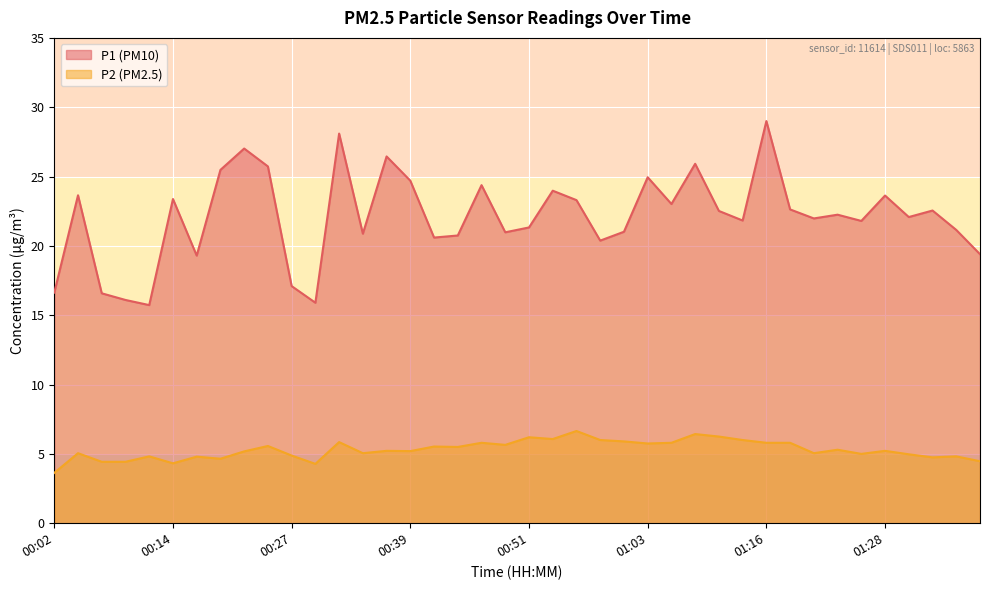

Reading left to right, what are all the values shown in this chart?

P1: 16.6	23.6	16.6	16.1	15.7	23.4	19.3	25.5	27.0	25.7	17.1	15.9	28.1	20.9	26.4	24.7	20.6	20.8	24.4	21.0	21.3	24.0	23.3	20.4	21.0	24.9	23.0	25.9	22.5	21.8	29.0	22.6	22.0	22.2	21.8	23.6	22.1	22.6	21.1	19.4
P2: 3.6	5.0	4.4	4.4	4.8	4.3	4.8	4.7	5.2	5.6	4.9	4.3	5.8	5.0	5.2	5.2	5.5	5.5	5.8	5.7	6.2	6.1	6.7	6.0	5.9	5.8	5.8	6.4	6.2	6.0	5.8	5.8	5.0	5.3	5.0	5.2	5.0	4.8	4.8	4.5